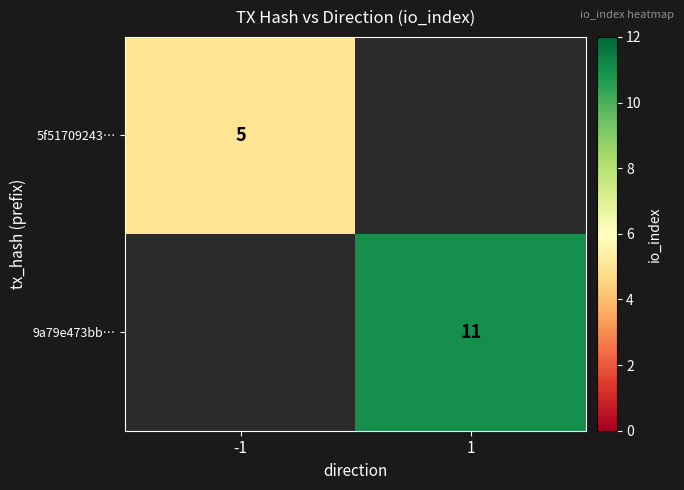

The 9a79e473bb… series shows 11 at 1. True or false?

True